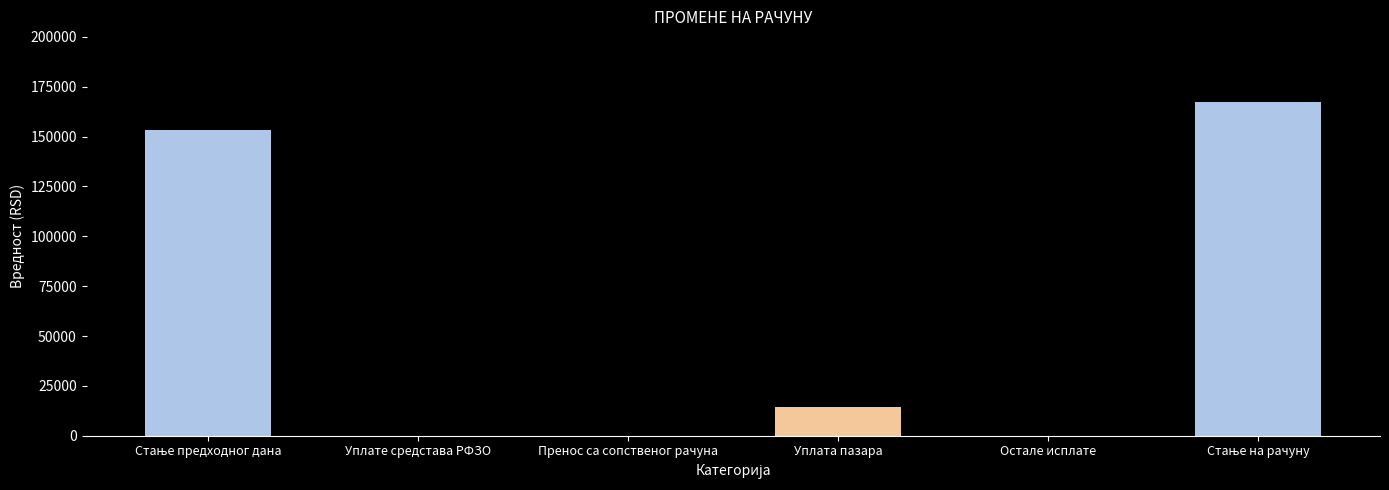

Reading left to right, transcribe all the data shown in this chart.

Стање предходног дана=153184.8	Уплате средстава РФЗО=0.0	Пренос са сопственог рачуна=0.0	Уплата пазара=14215.0	Остале исплате=0.0	Стање на рачуну=167399.8